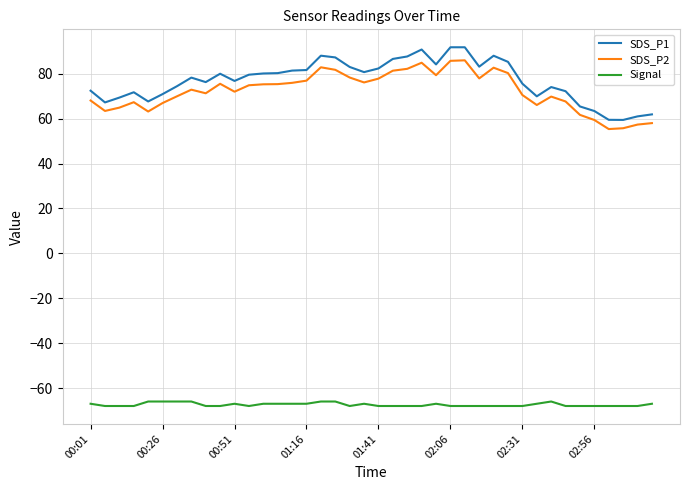

What is the difference between the maximum and minimum values in the SDS_P1 series?

32.4